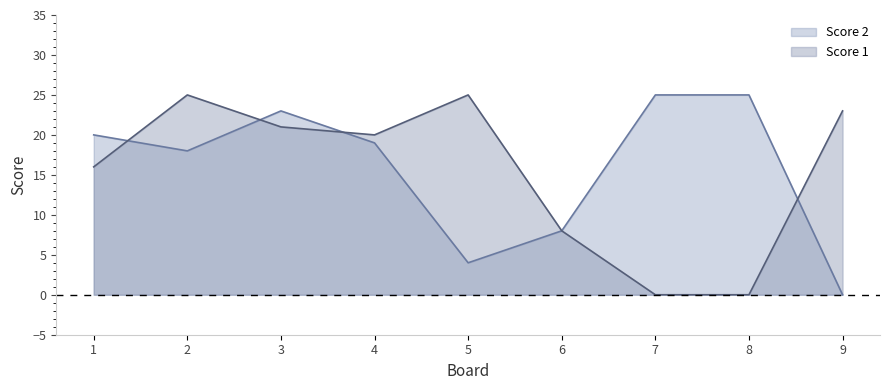

List the series in order of their peak value, lowest first.

Score 1, Score 2